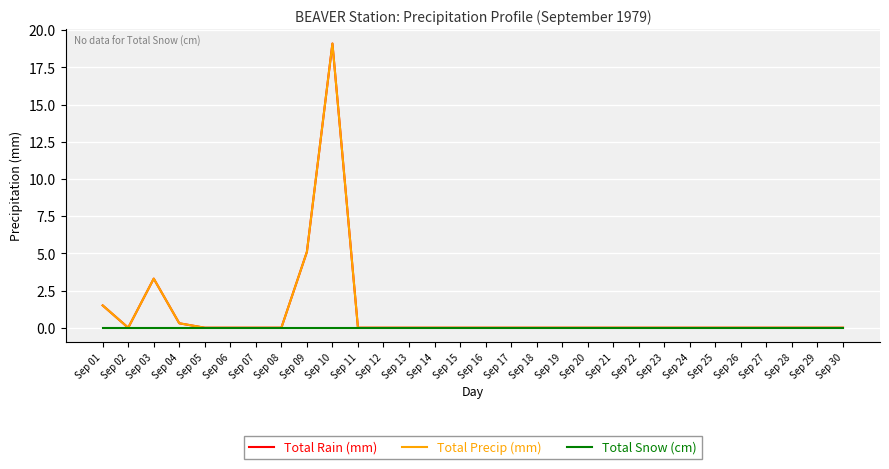

Does the chart display data point markers on the line(s)?

No